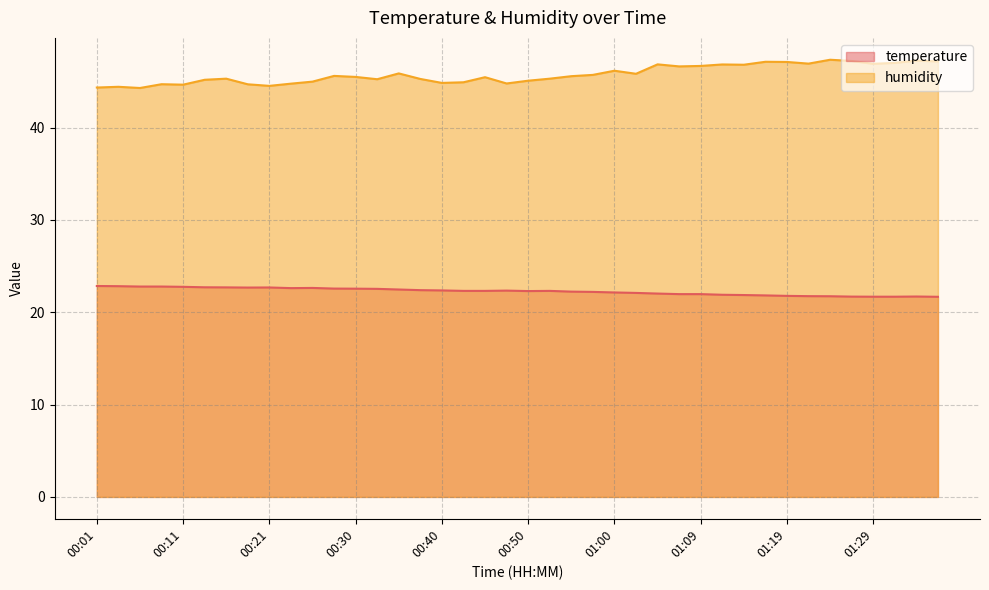

True or false: temperature and humidity cross at least once.

False